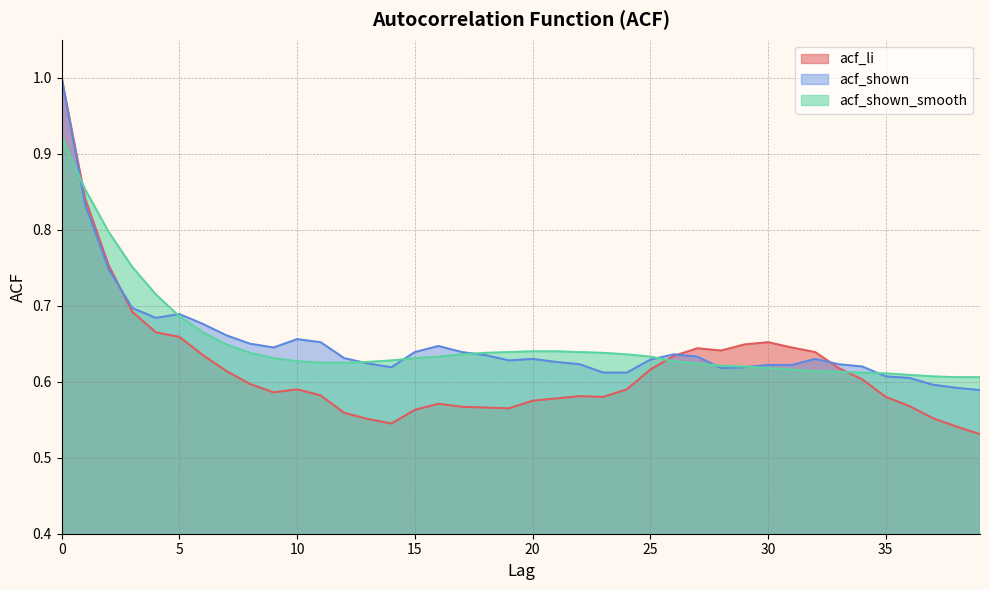

Does the chart display data point markers on the line(s)?

No